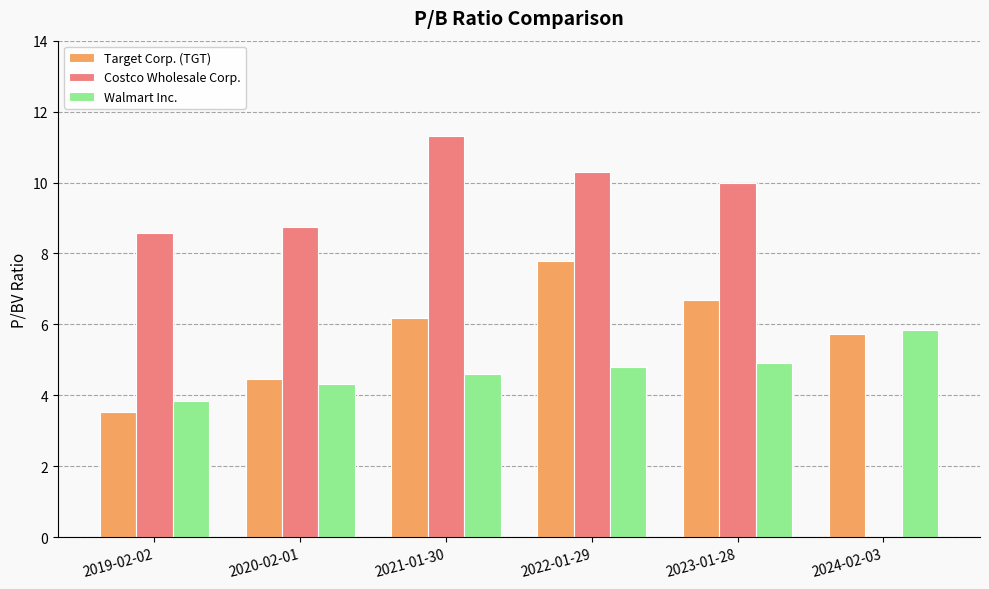

Is the value of Walmart Inc. at 2020-02-01 greater than the value of Costco Wholesale Corp. at 2020-02-01?

No